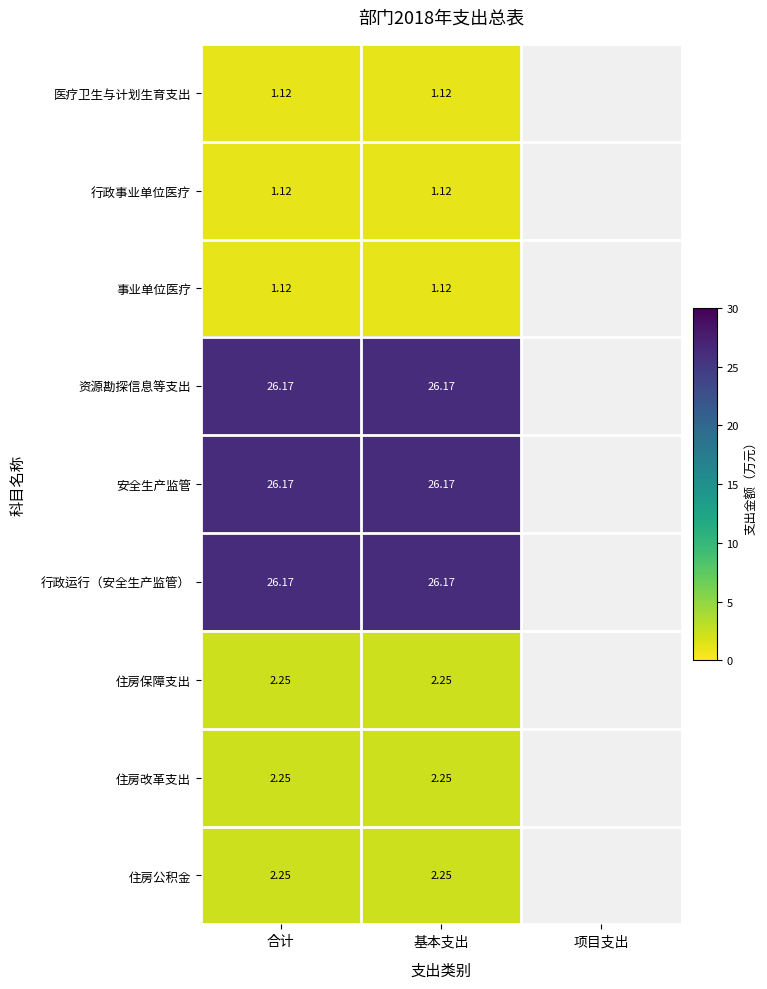

Is the value of 住房保障支出 at 基本支出 greater than the value of 安全生产监管 at 基本支出?

No